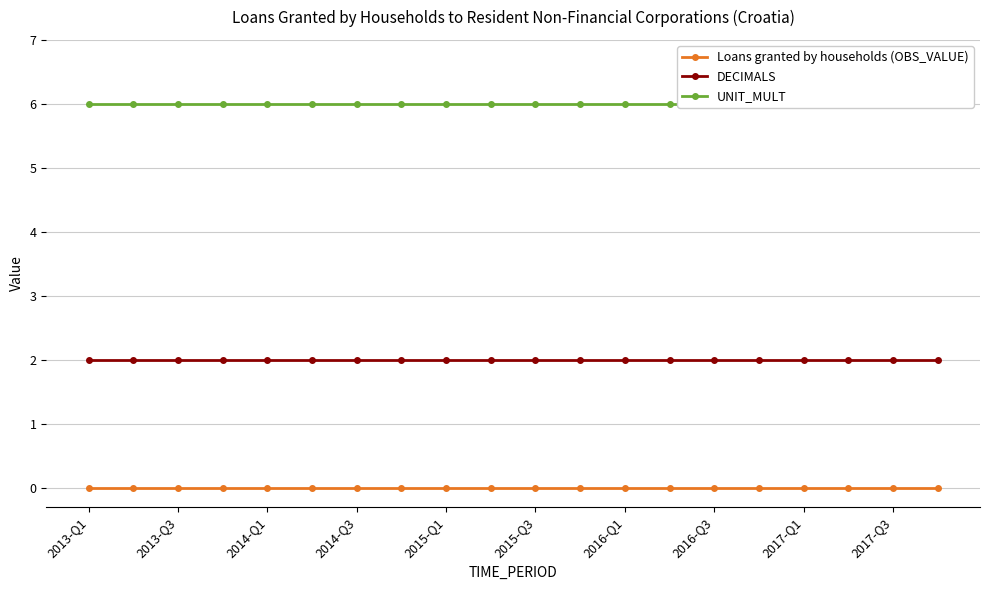

True or false: DECIMALS and UNIT_MULT cross at least once.

False